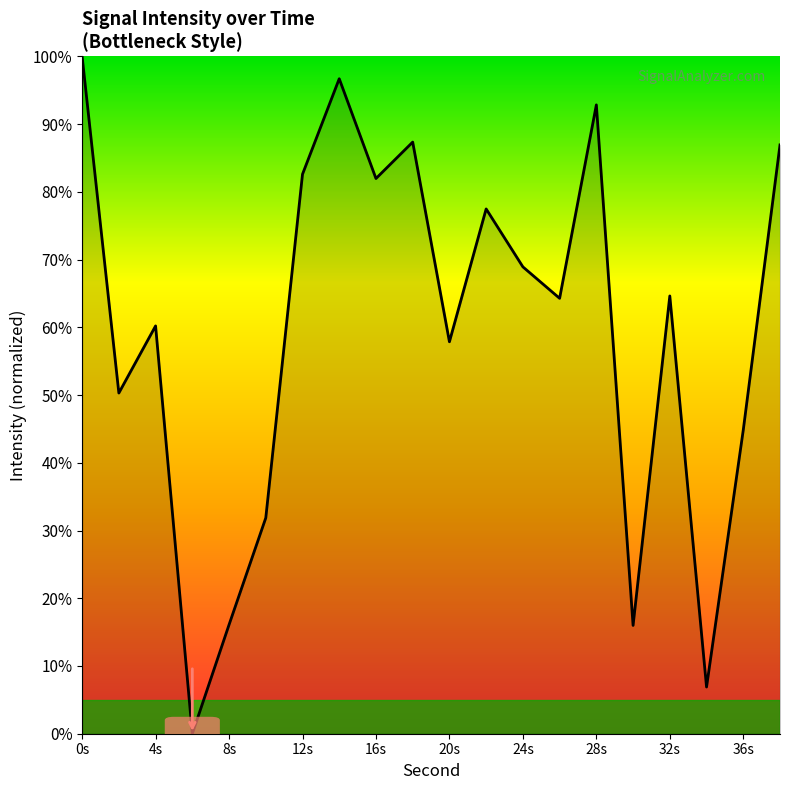

What is the difference between the maximum and minimum values?

100.0